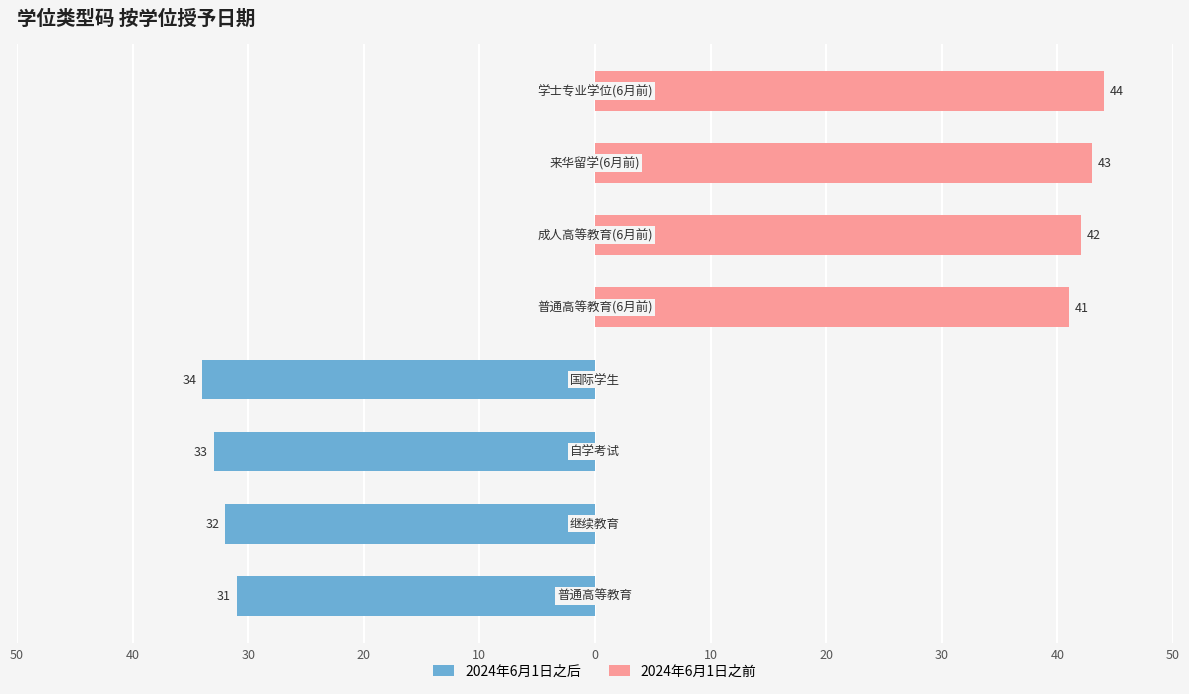

Which series changed the most between 0 and 20?

2024年6月1日之前